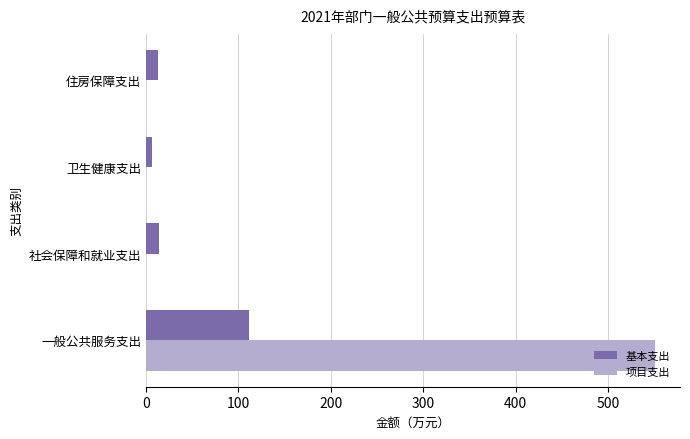

True or false: 项目支出 has a value of 384.8 at 住房保障支出.

False